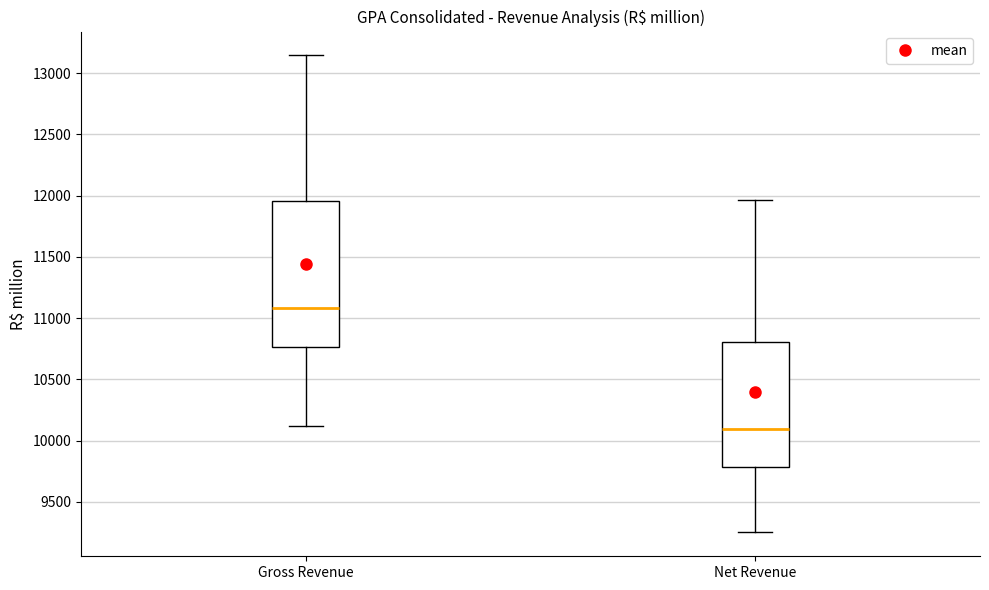

Reading left to right, read every box against the y-axis: the position of its median line, the range the box covers, and the ends of its whiskers. The values are not printed on the chart, so give them approximately, as read against the axis.

Gross Revenue: median 11100, box 10750 to 11950, whiskers 10100 to 13150
Net Revenue: median 10100, box 9800 to 10800, whiskers 9250 to 11950